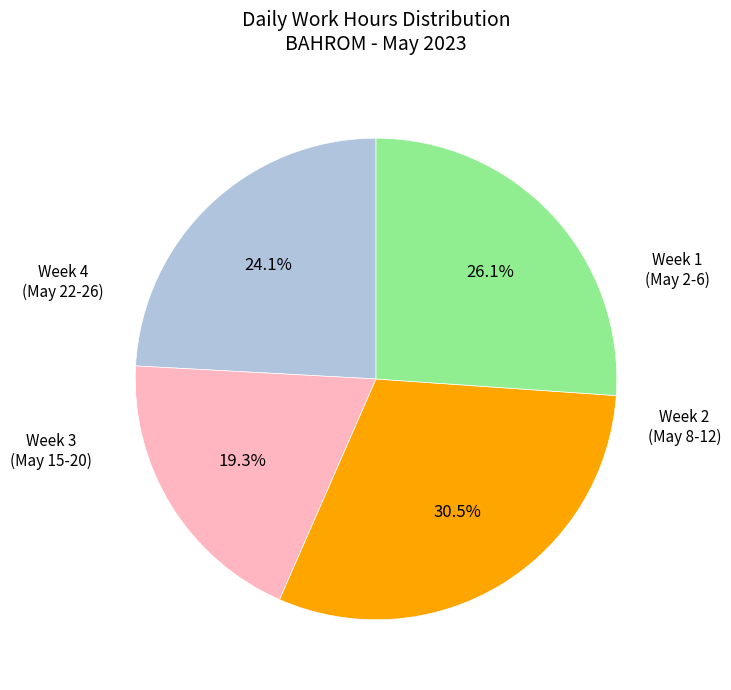

Is there a majority slice in this chart?

No